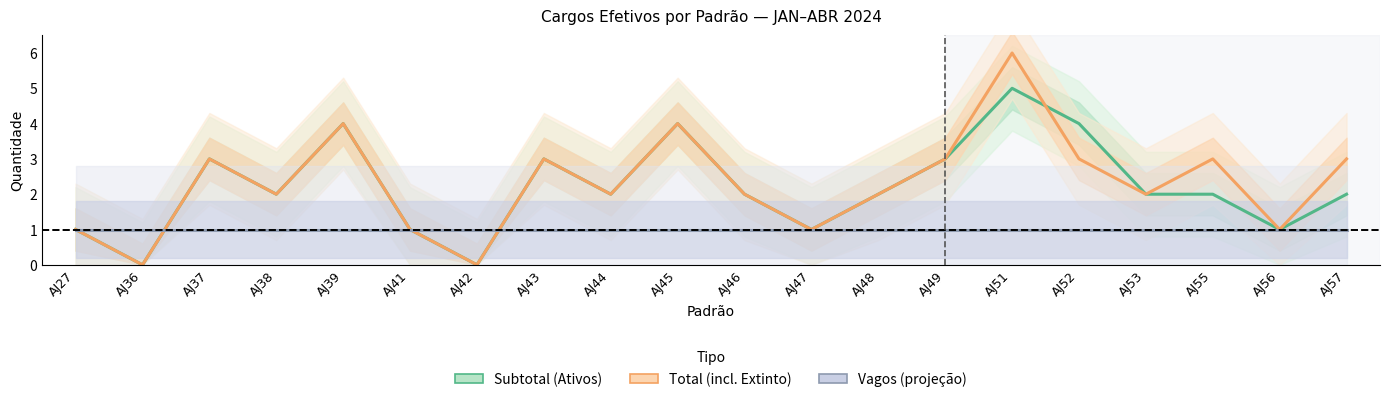

What is the value of the Total (incl. Extinto) point at the 6th from the left?

1